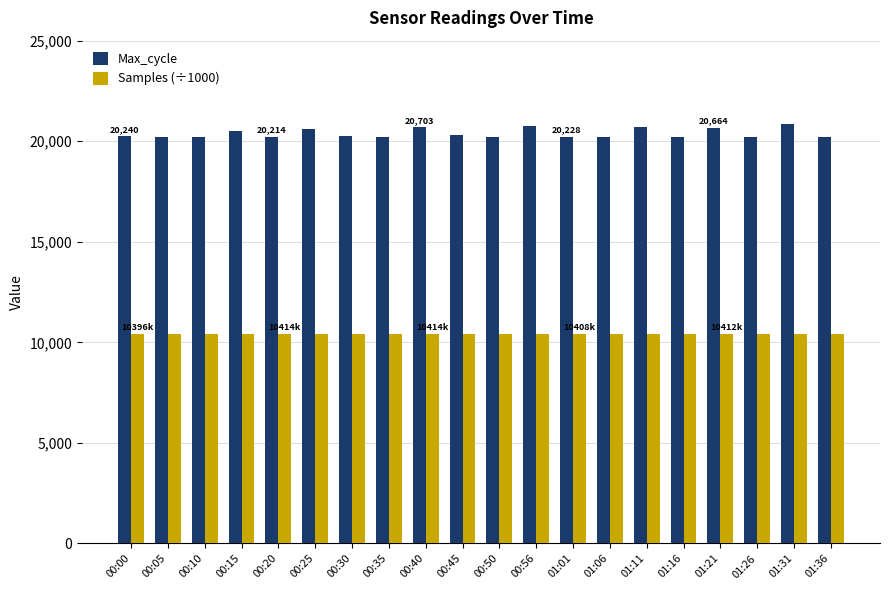

What is the difference between the maximum and minimum values in the Max_cycle series?

652.0